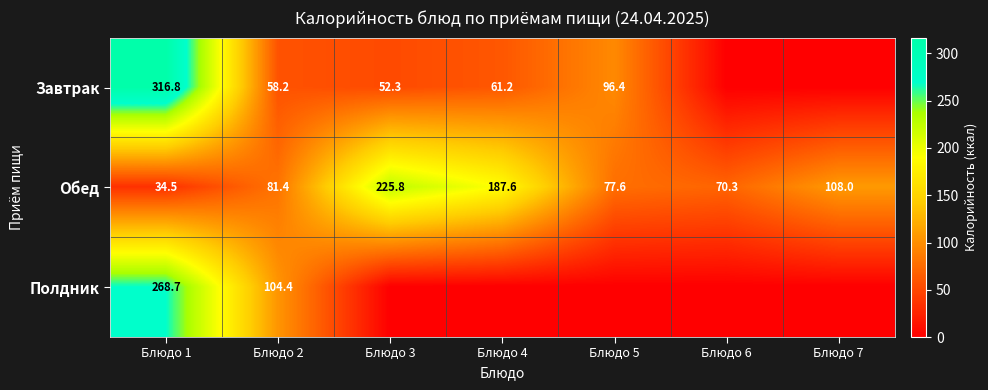

Is it true that Полдник equals 268.7 at Блюдо 1?

True